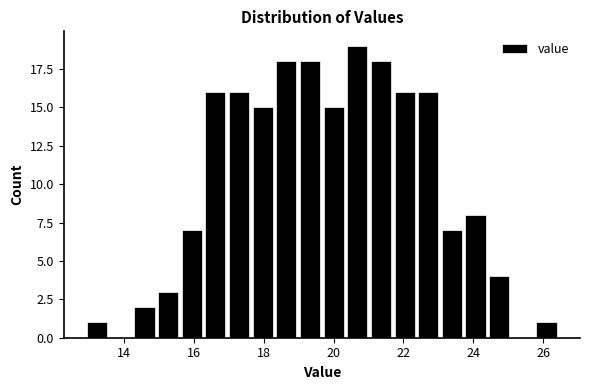

Around what value on the x-axis is the tallest bar? Give the approximate position of its centre, as read against the axis.

20.6